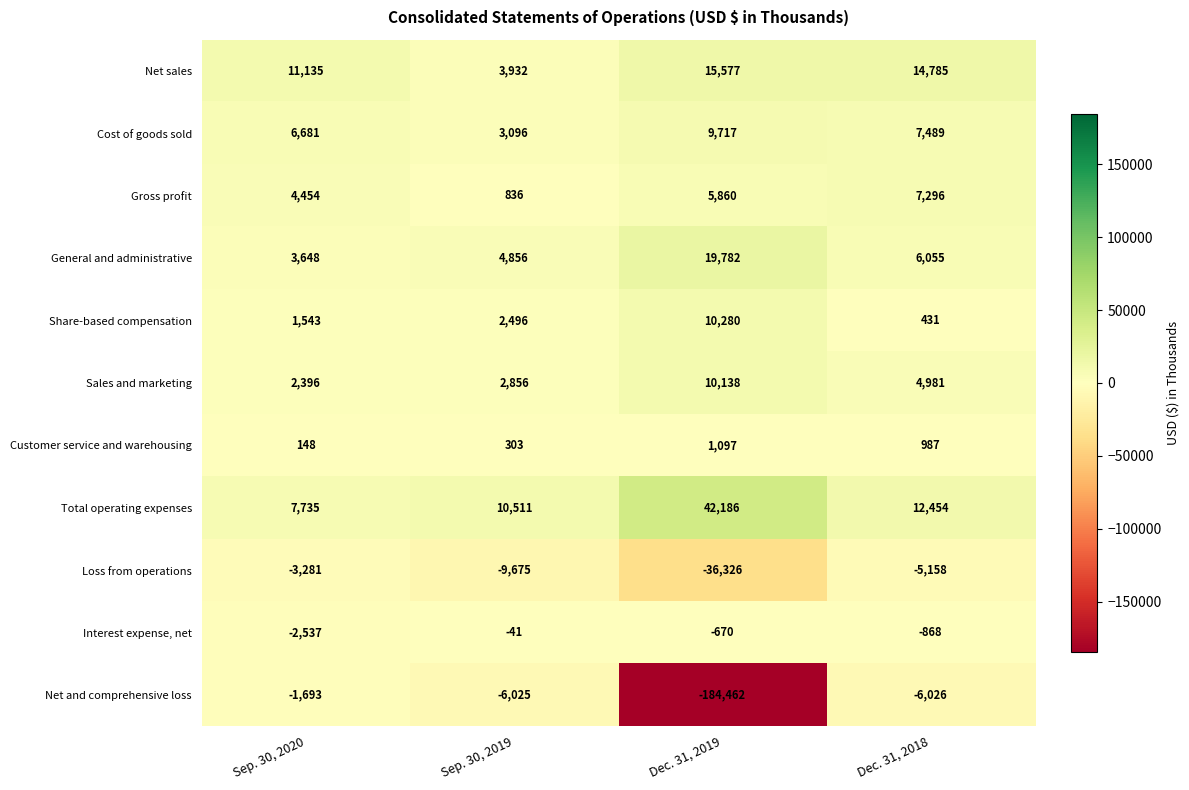

Which series has the largest total across all categories?

Total operating expenses